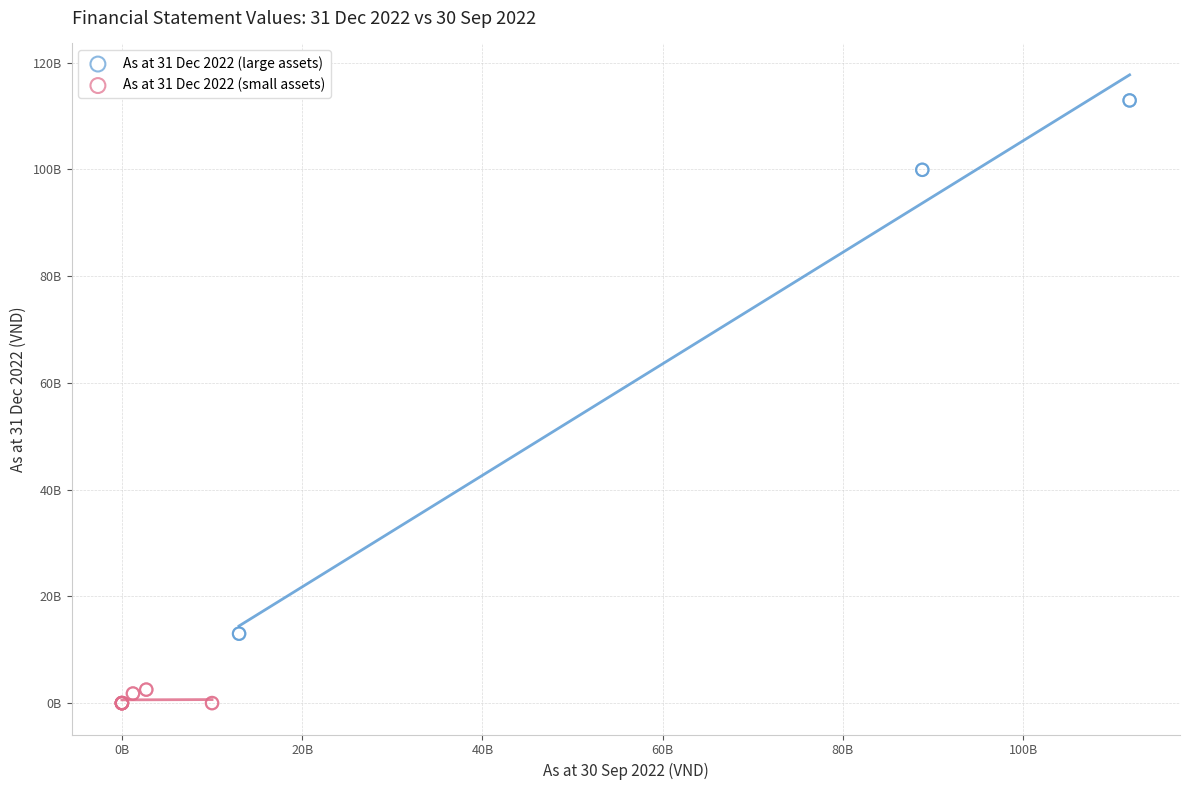

Which series contains the highest Y value?

As at 31 Dec 2022 (large assets)